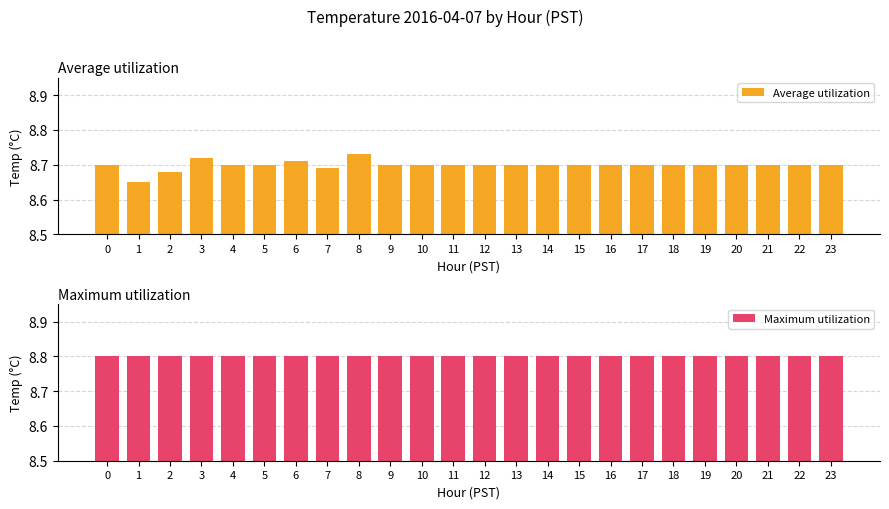

Reading left to right, transcribe all the data shown in this chart.

Average utilization: 0=8.7	1=8.7	2=8.7	3=8.7	4=8.7	5=8.7	6=8.7	7=8.7	8=8.7	9=8.7	10=8.7	11=8.7	12=8.7	13=8.7	14=8.7	15=8.7	16=8.7	17=8.7	18=8.7	19=8.7	20=8.7	21=8.7	22=8.7	23=8.7
Maximum utilization: 0=8.8	1=8.8	2=8.8	3=8.8	4=8.8	5=8.8	6=8.8	7=8.8	8=8.8	9=8.8	10=8.8	11=8.8	12=8.8	13=8.8	14=8.8	15=8.8	16=8.8	17=8.8	18=8.8	19=8.8	20=8.8	21=8.8	22=8.8	23=8.8